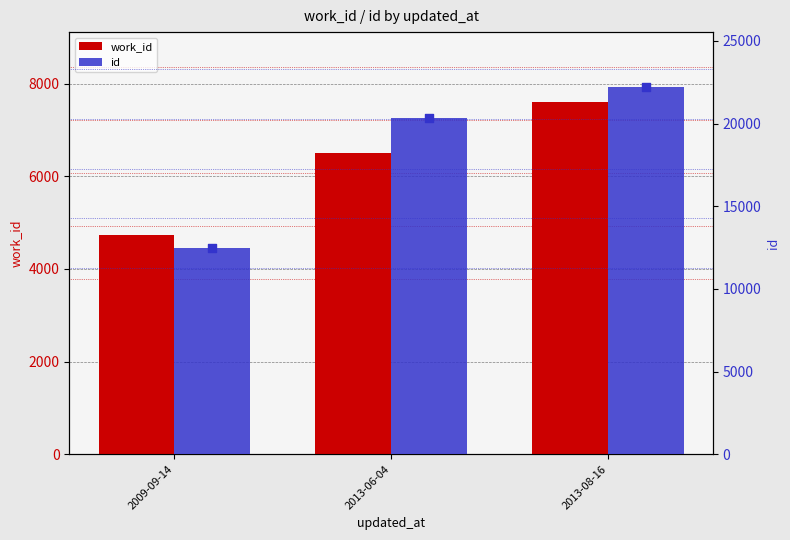

Which series has the largest total across all categories?

id